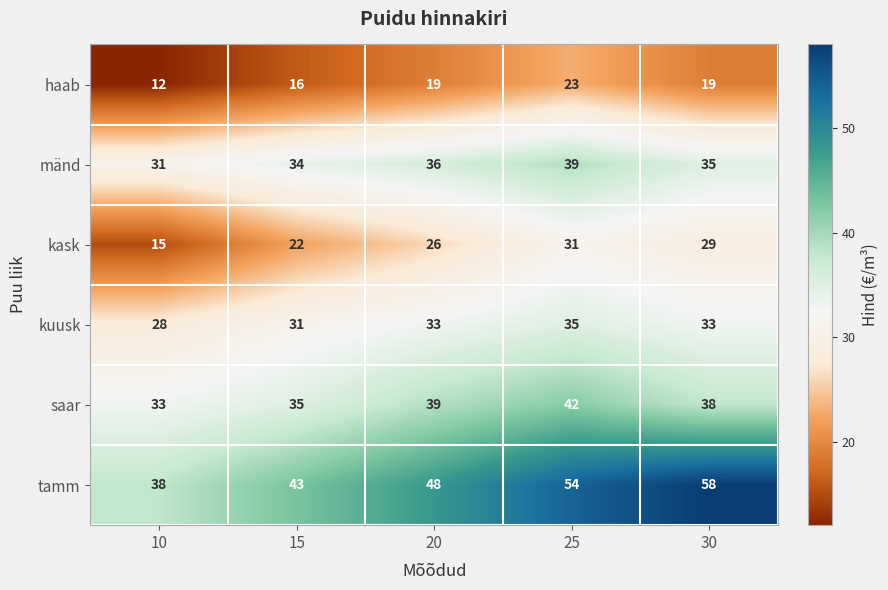

At how many categories does at least one series exceed 32?

5